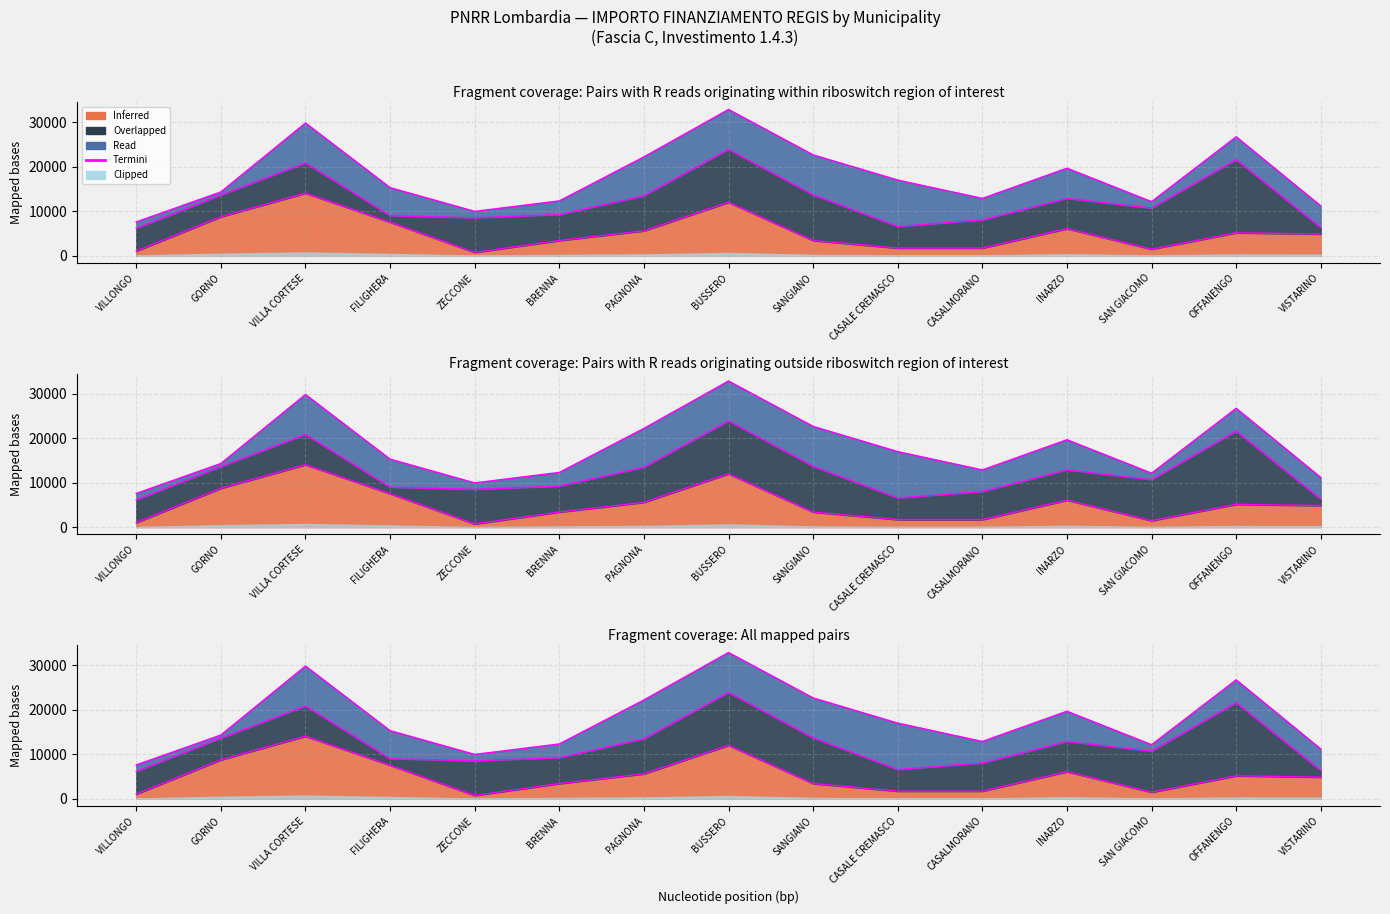

Which has a higher value, SANGIANO or GORNO?

GORNO